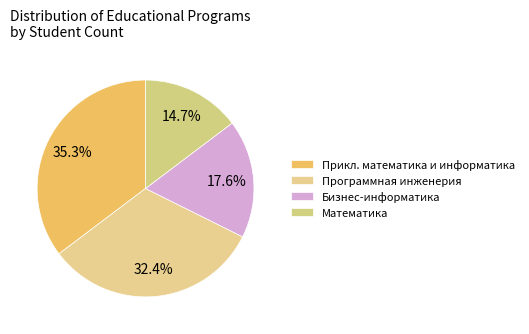

How many segments does this pie chart have?

4